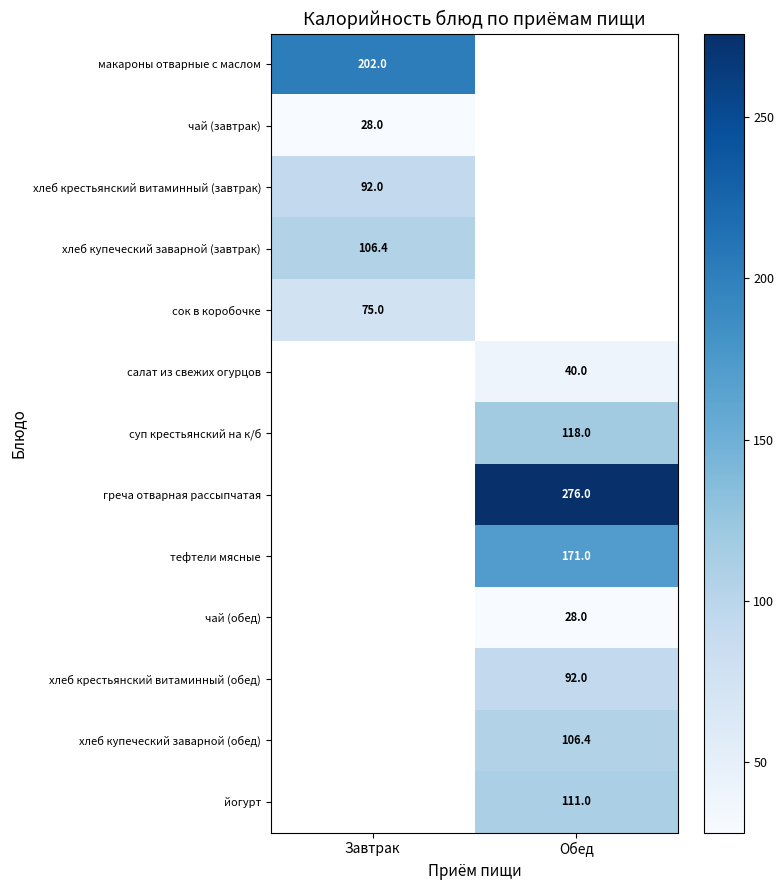

Is it true that суп крестьянский на к/б equals 41.1 at Обед?

False